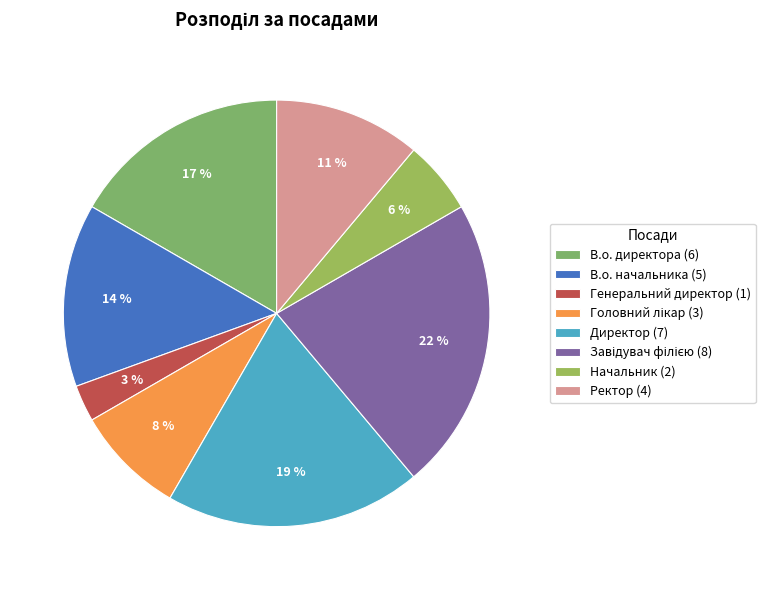

How many slices are in this pie chart?

8